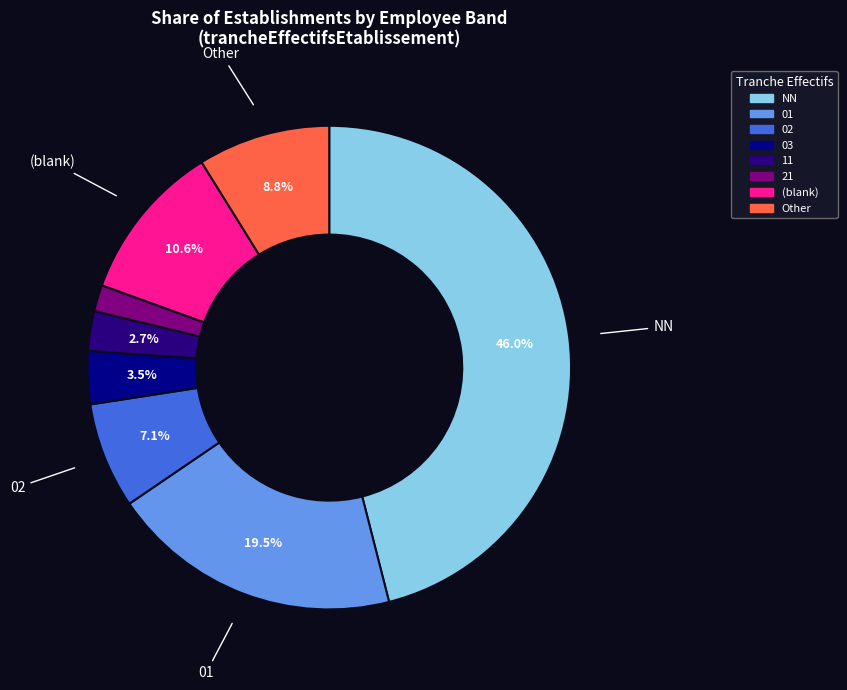

Is there any slice that represents more than half of the pie?

No